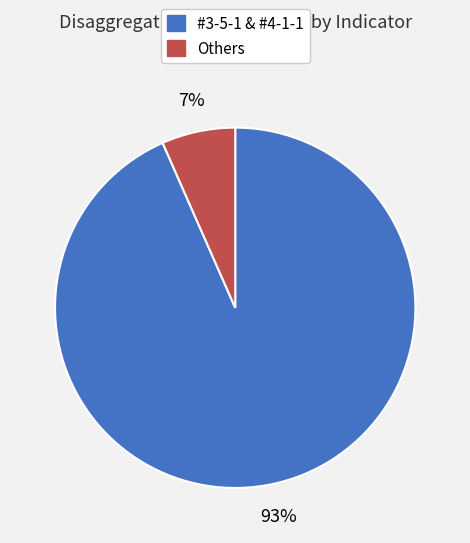

Do #3-5-1 & #4-1-1 and Others together represent more than half of the pie?

Yes